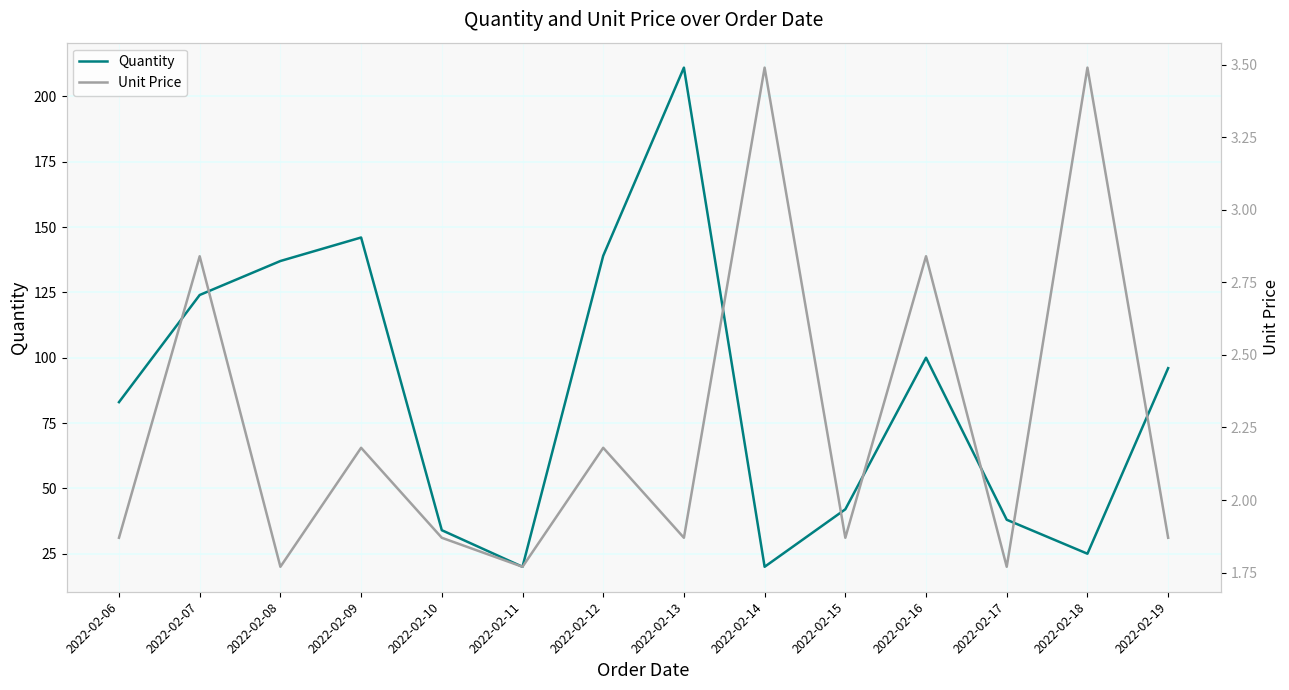

What are all the series names shown in the legend?

Quantity, Unit Price